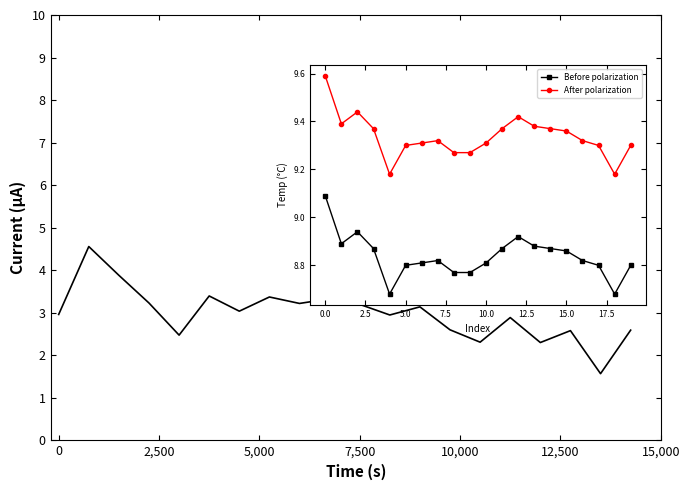

How many distinct data groups are displayed?

3